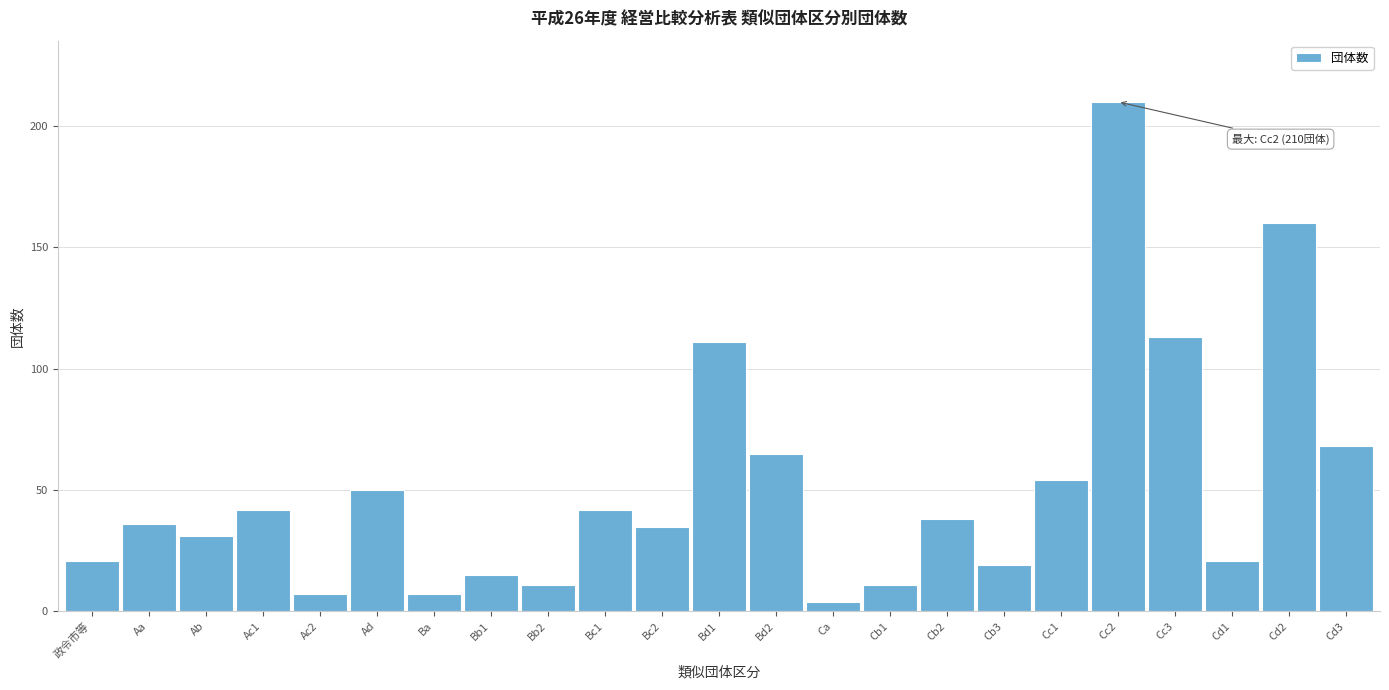

Reading left to right, transcribe all the data shown in this chart.

政令市等=21	Aa=36	Ab=31	Ac1=42	Ac2=7	Ad=50	Ba=7	Bb1=15	Bb2=11	Bc1=42	Bc2=35	Bd1=111	Bd2=65	Ca=4	Cb1=11	Cb2=38	Cb3=19	Cc1=54	Cc2=210	Cc3=113	Cd1=21	Cd2=160	Cd3=68